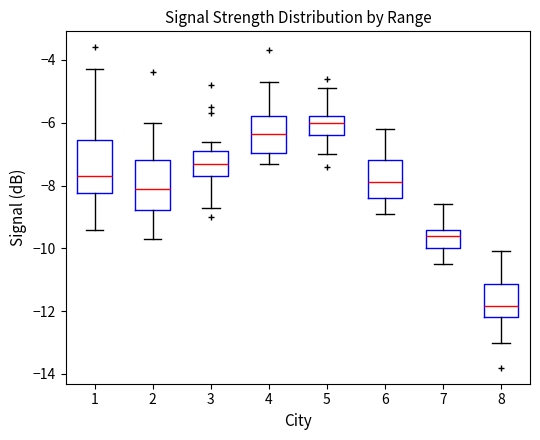

Which box's median line is the lowest?

8